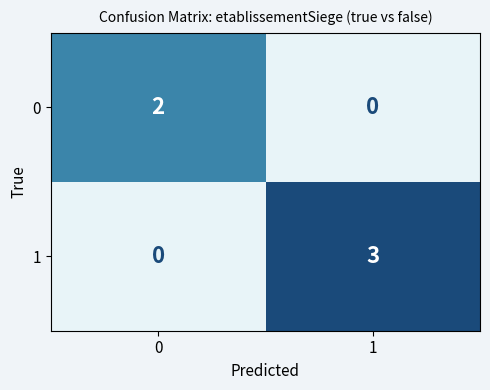

What is the difference between the maximum and minimum values in the 1 series?

3